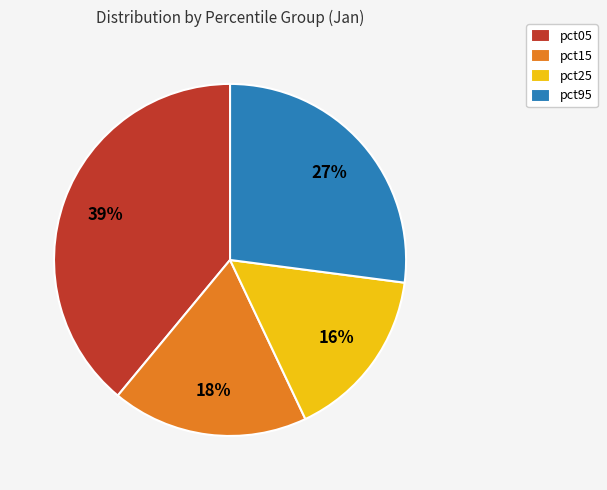

Between pct25 and pct05, which is larger?

pct05